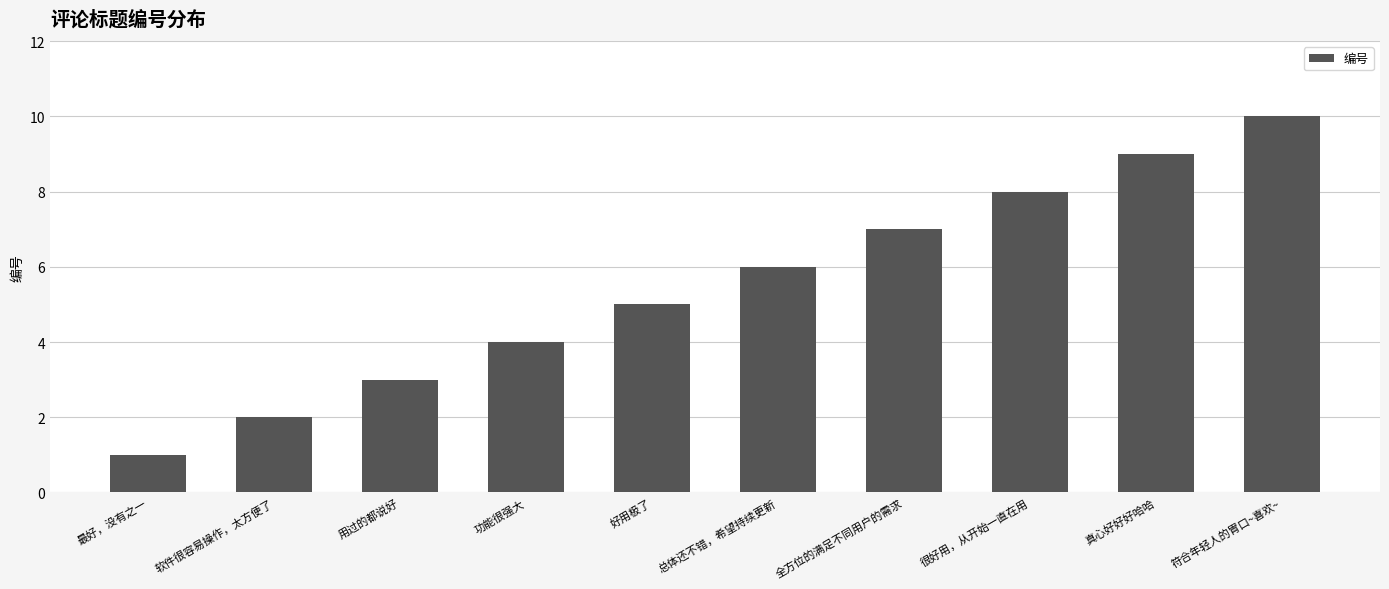

Is it true that the value at 用过的都说好 is 3?

True